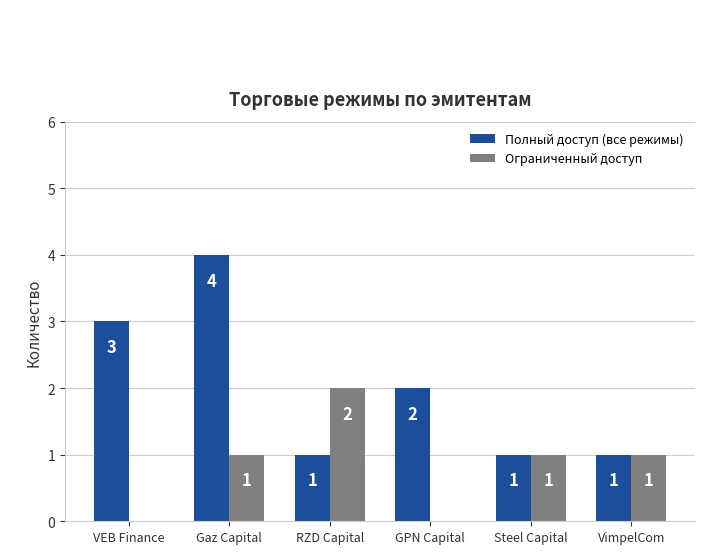

Which category has the highest value across all series?

Gaz Capital